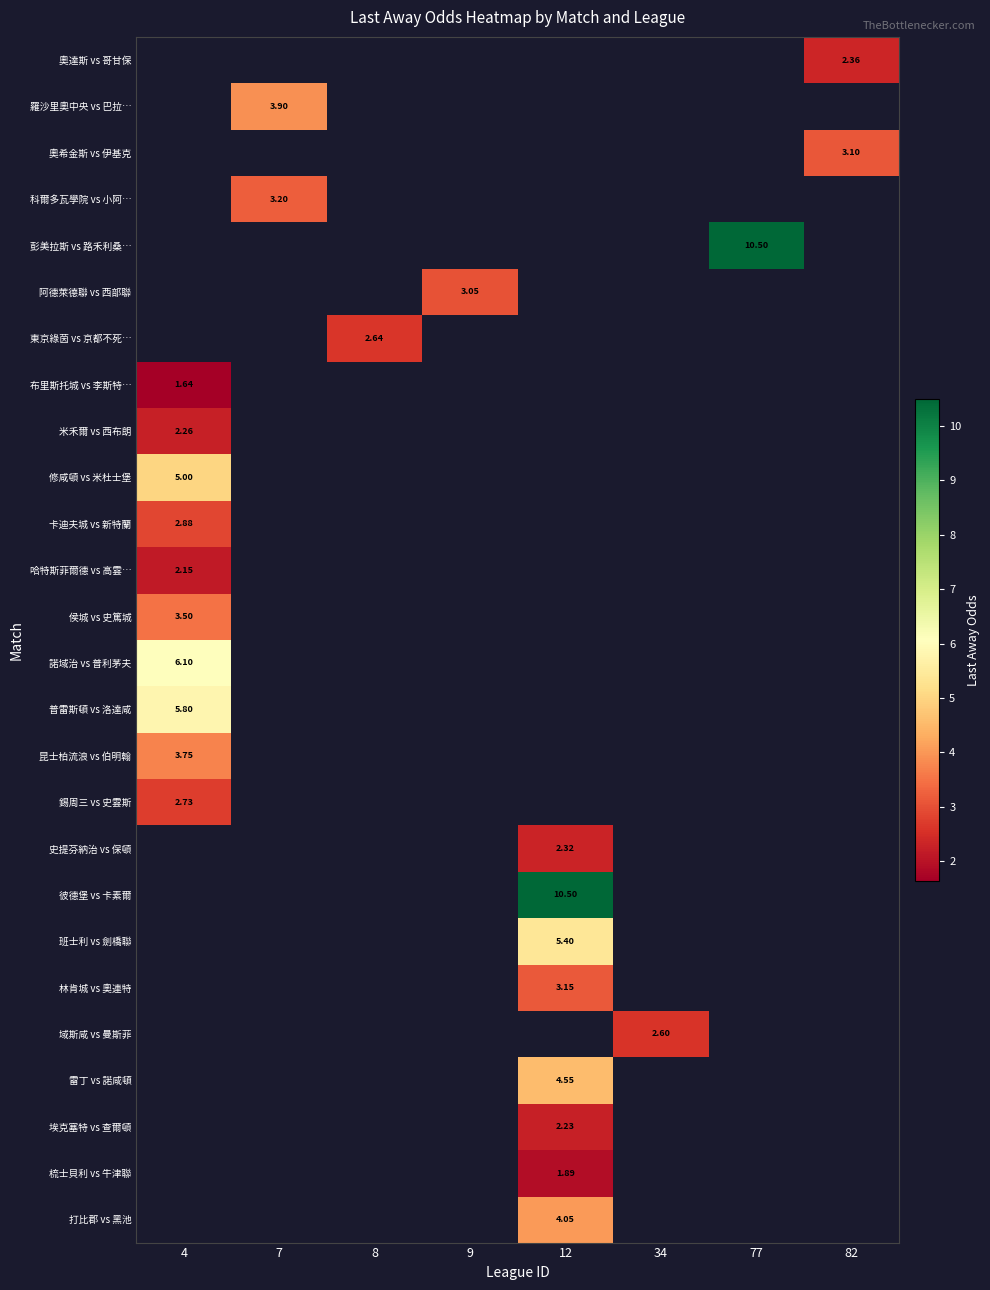

What is the highest value of the 卡迪夫城 vs 新特蘭 series?

2.9